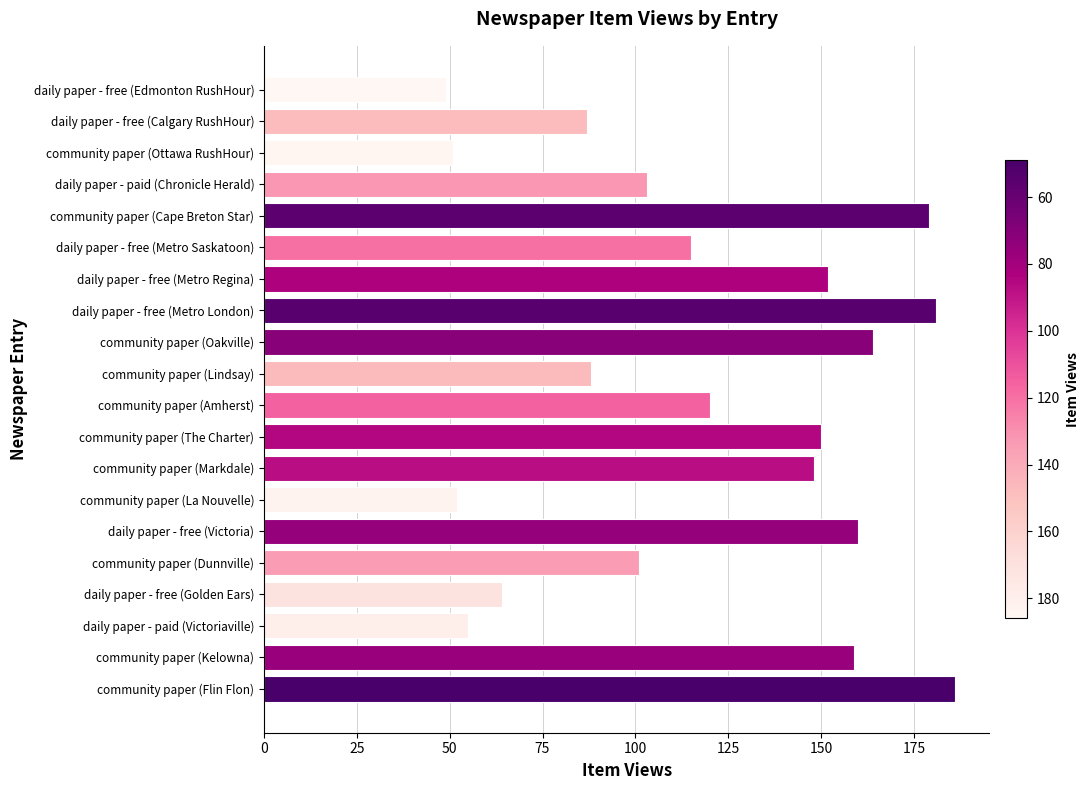

What is the ratio of the value at daily paper - free (Edmonton RushHour) to the value at community paper (The Charter)?

0.3